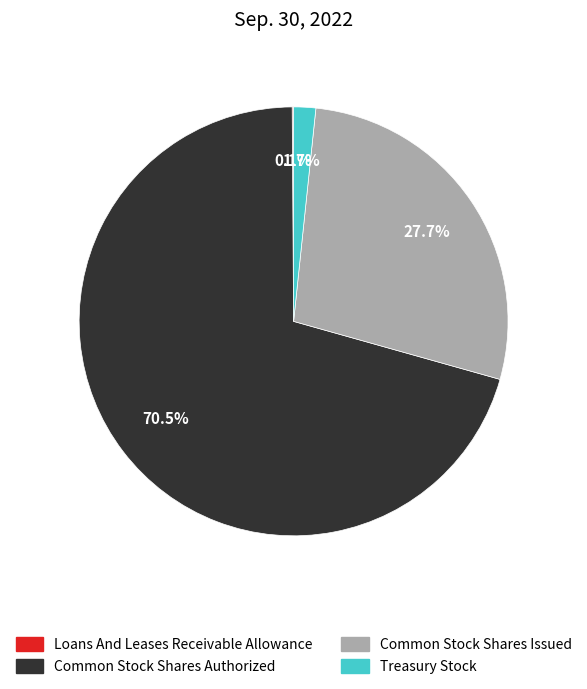

Which slice is the largest?

Common Stock Shares Authorized